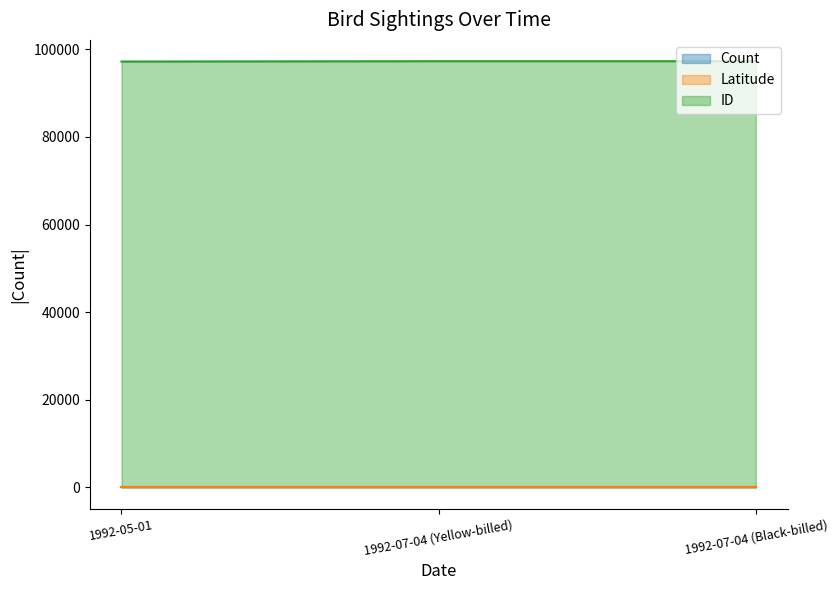

Which series has the widest spread of values?

ID